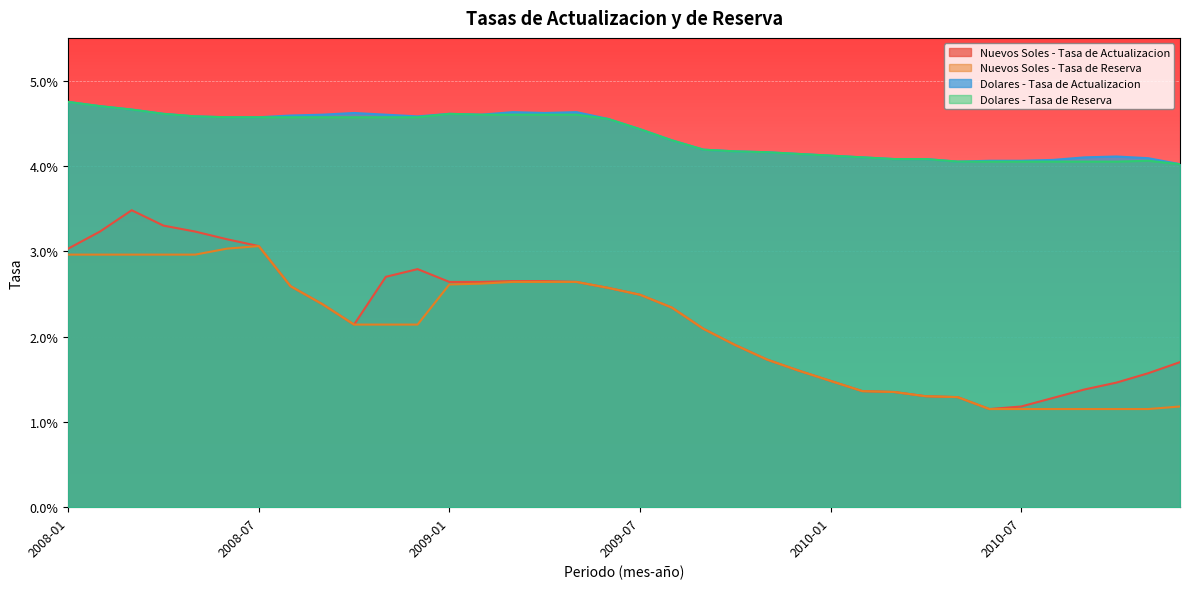

At which category is the sum across all series the highest?

2008-03